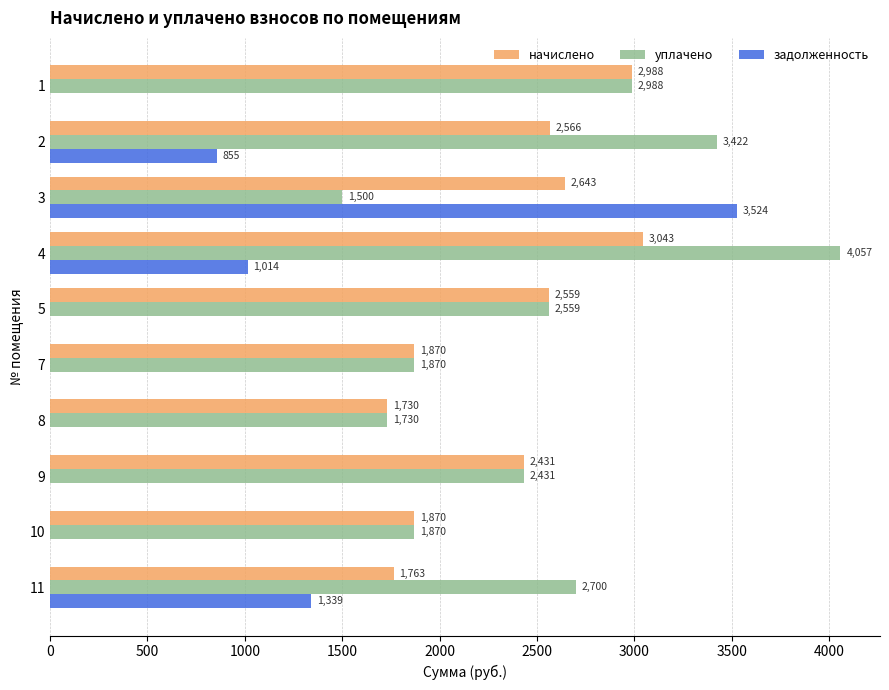

What are all the series names shown in the legend?

начислено, уплачено, задолженность